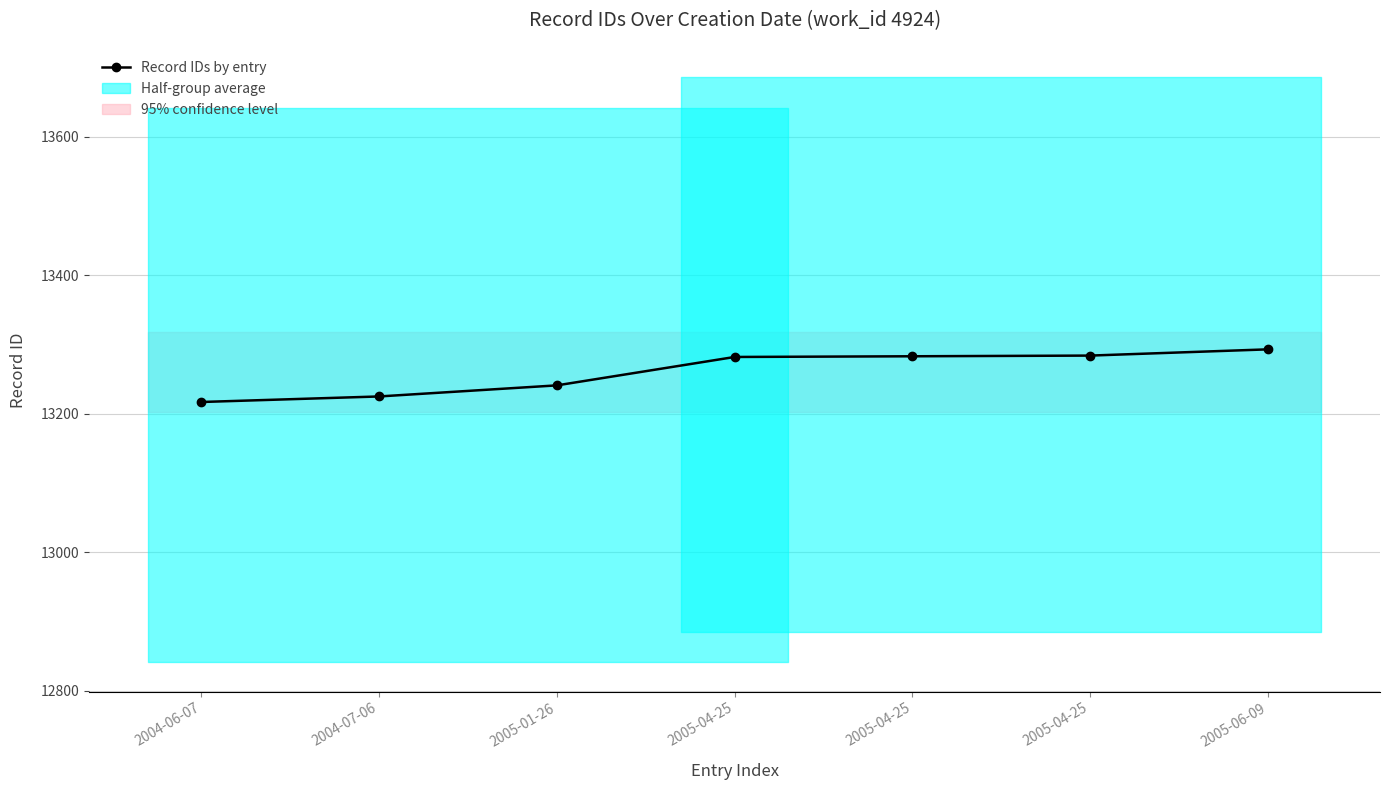

What is the difference between the values at 2005-01-26 and 2005-04-25?

43